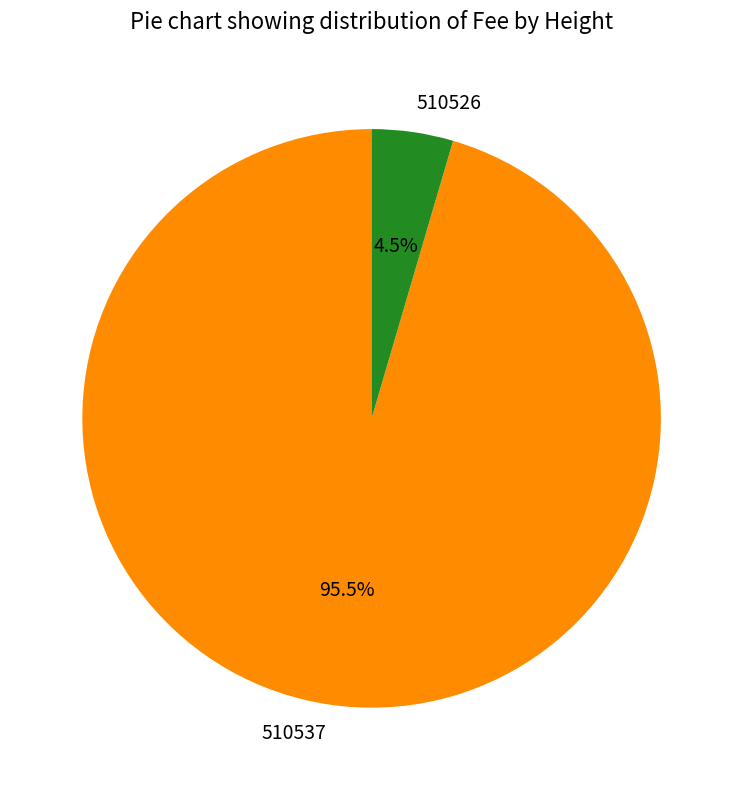

Which slice is the smallest?

510526